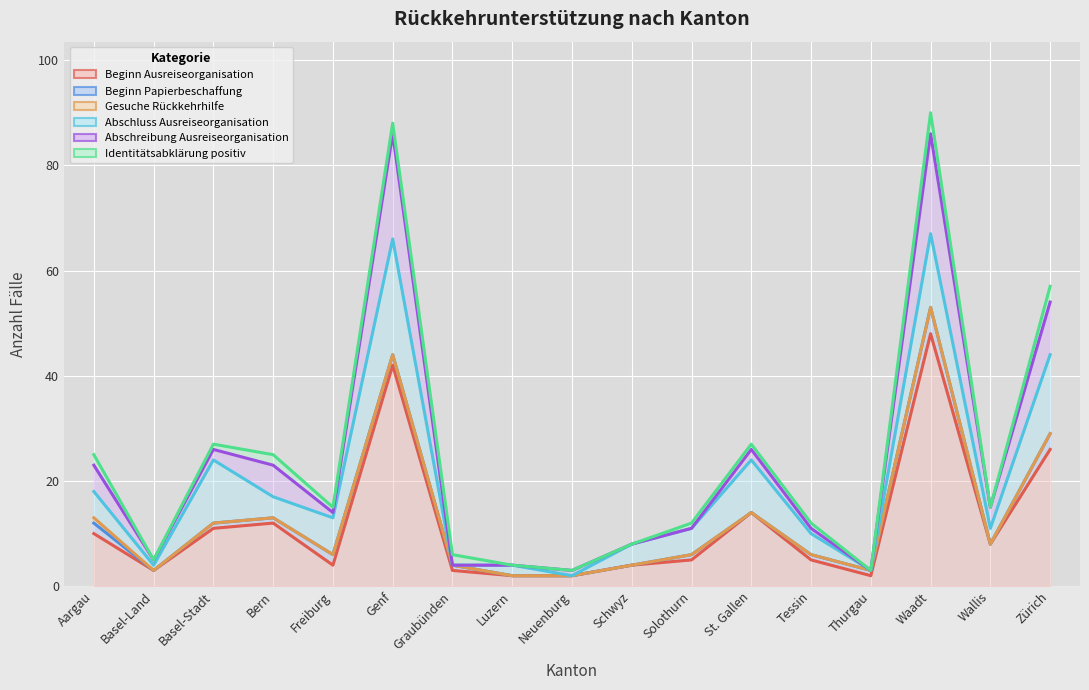

True or false: Abschreibung Ausreiseorganisation and Abschluss Ausreiseorganisation cross at least once.

False